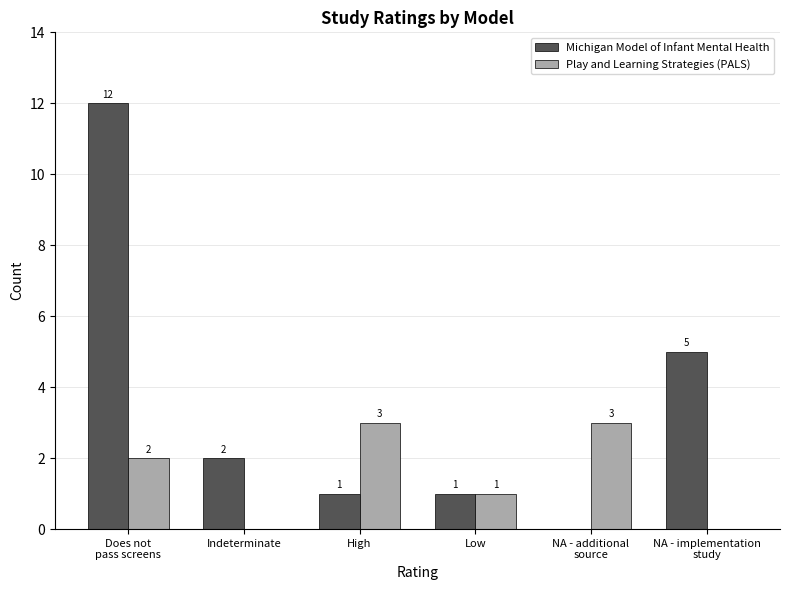

Which series has the largest total across all categories?

Michigan Model of Infant Mental Health